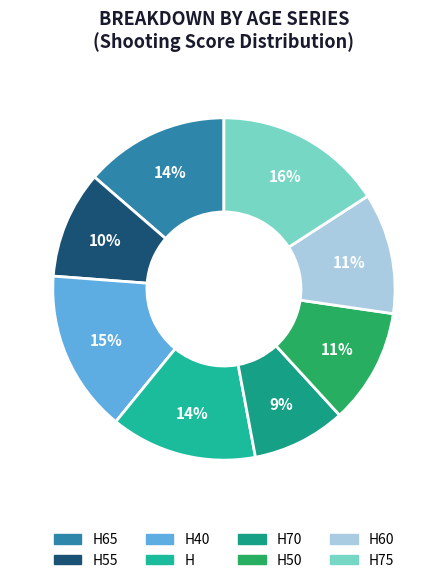

How many slices are in this pie chart?

8